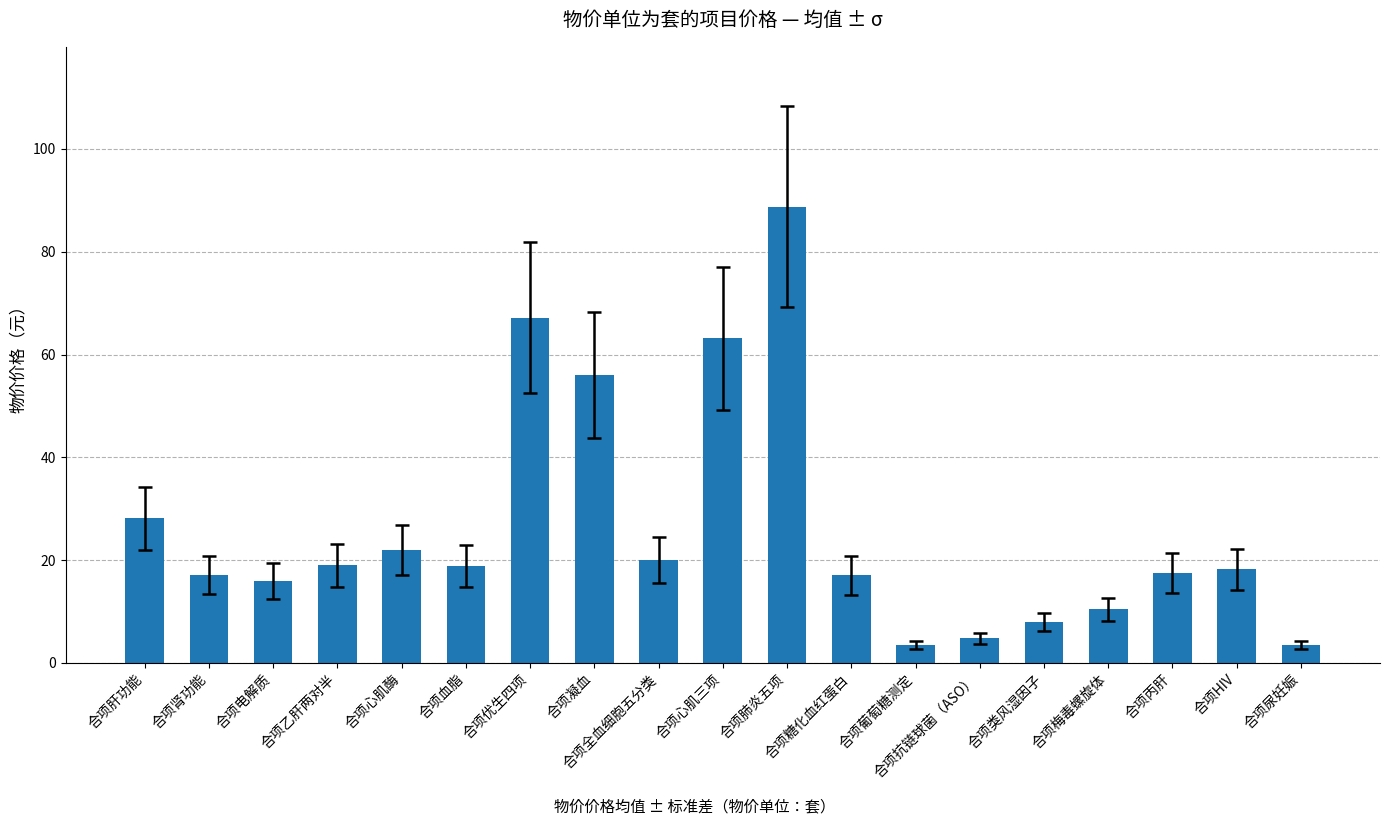

What is the average value?

26.3